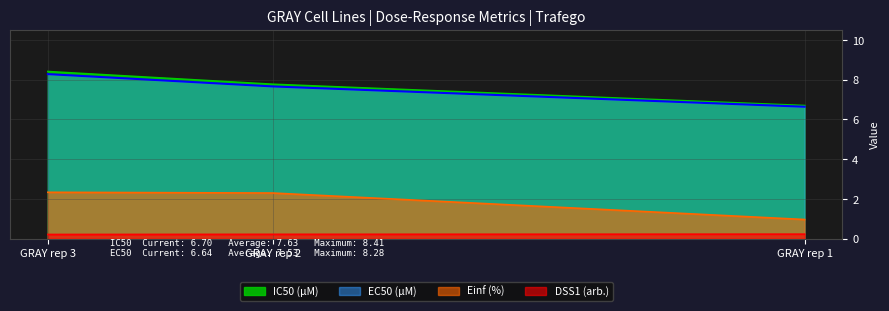

At which category is the sum across all series the highest?

GRAY rep 3